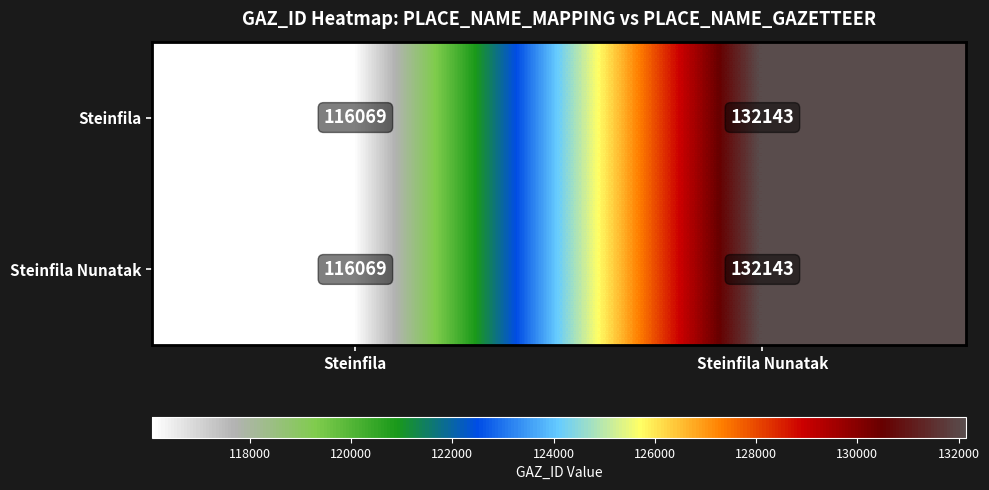

What is the total value across all series at Steinfila?

232138